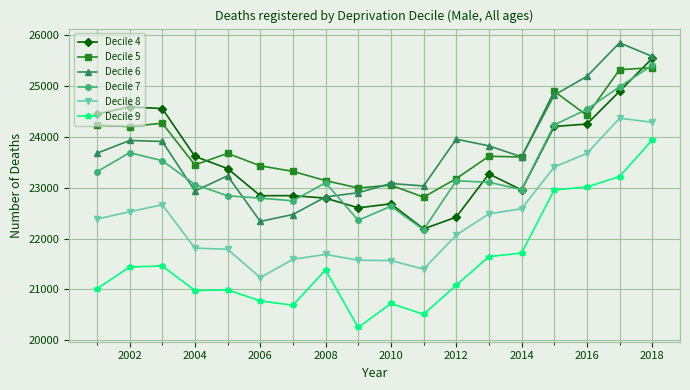

Does the chart display data point markers on the line(s)?

Yes